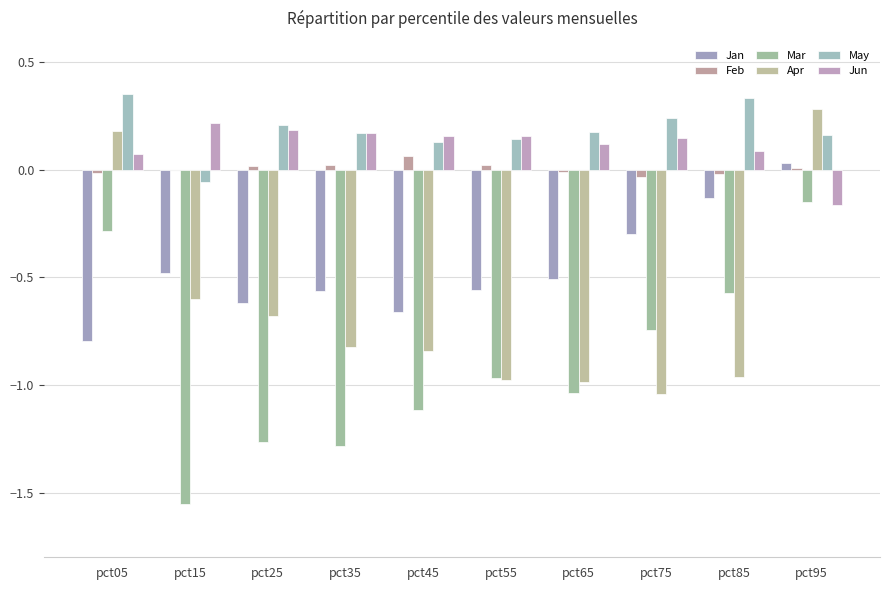

List the labels in order of Mar value, smallest first.

pct15, pct35, pct25, pct45, pct65, pct55, pct75, pct85, pct05, pct95